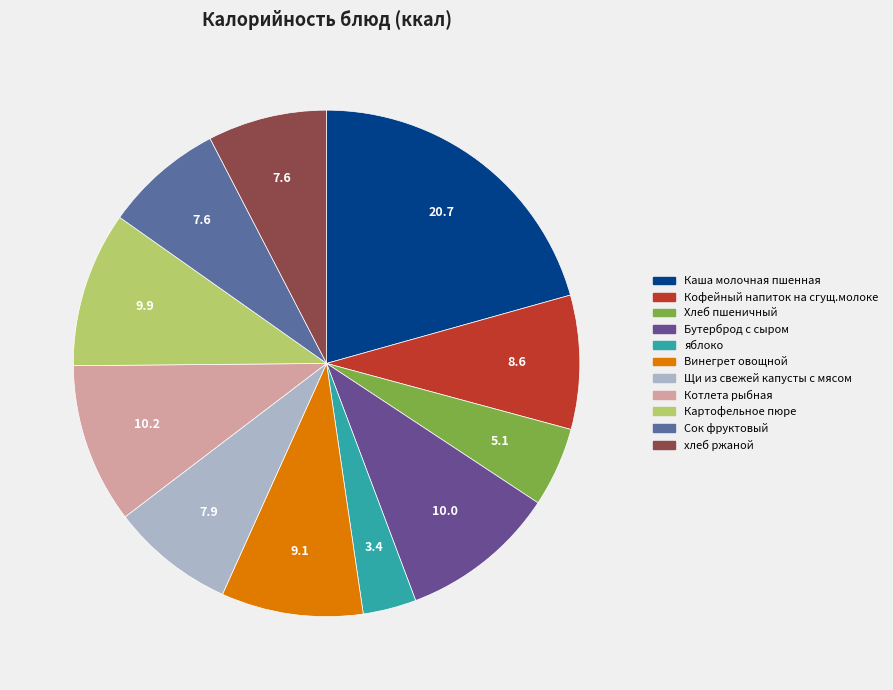

Count the number of slices in the pie.

11